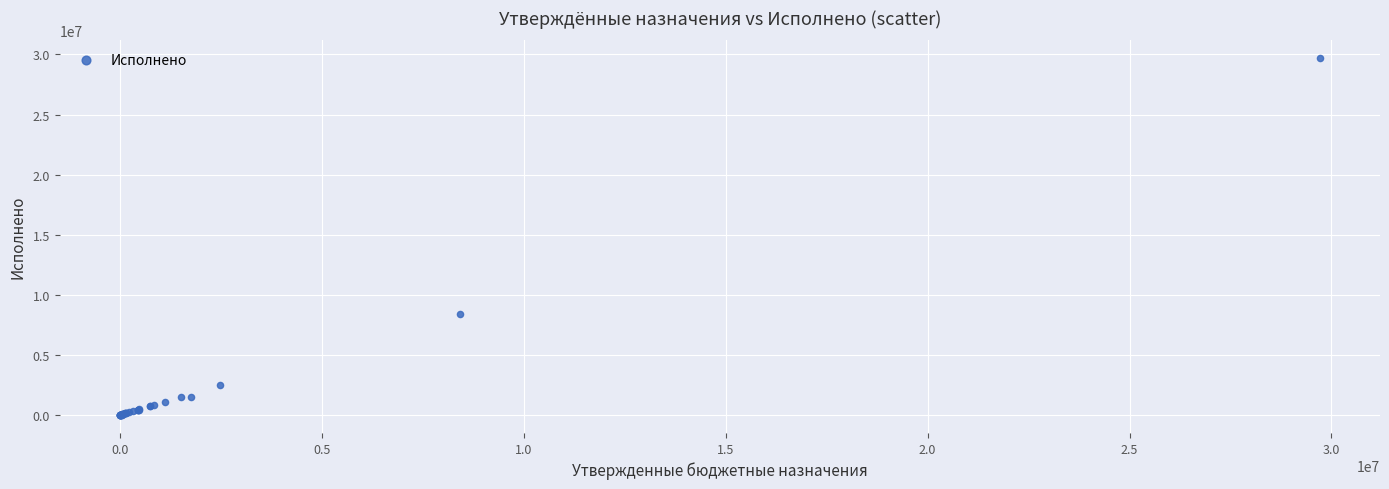

What Y value in the scatter plot is closest to 14843120?

8417043.9